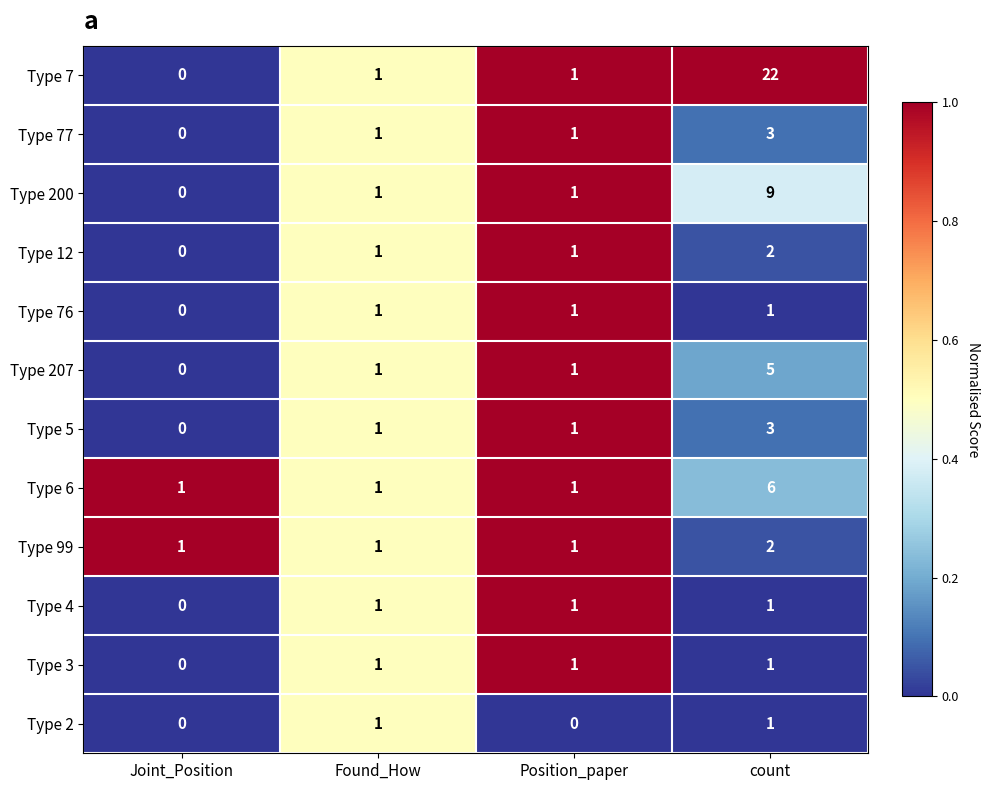

What is the total value across all series at Joint_Position?

2